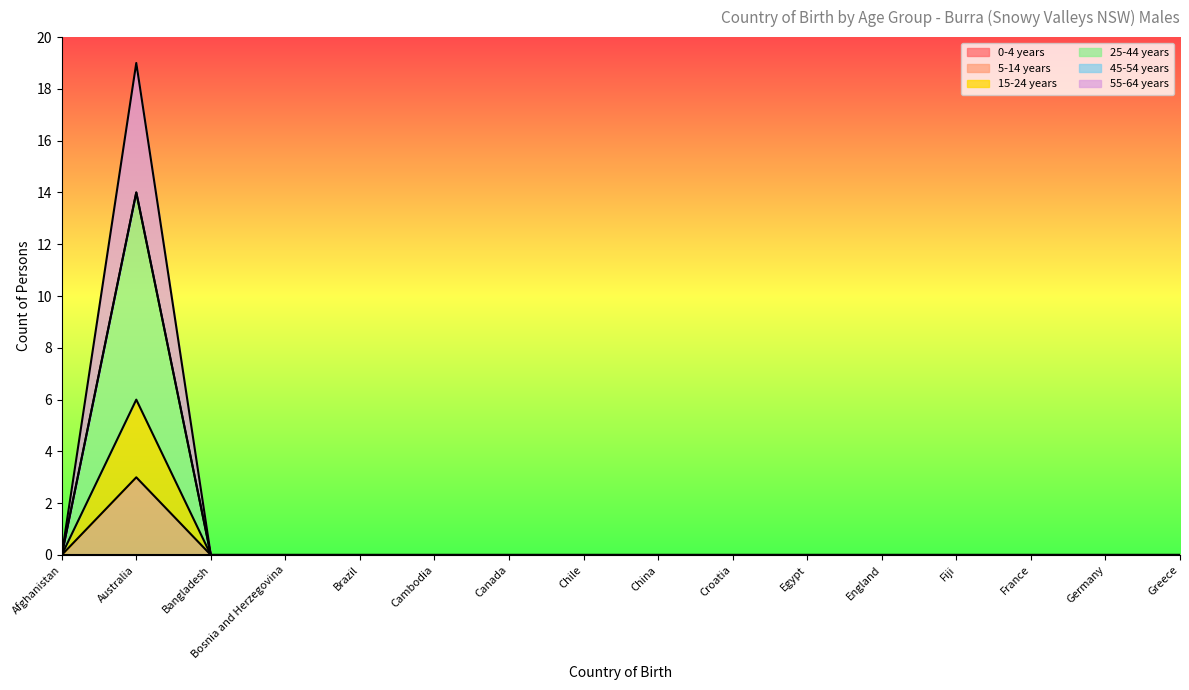

True or false: 15-24 years and 25-44 years intersect in this chart.

False